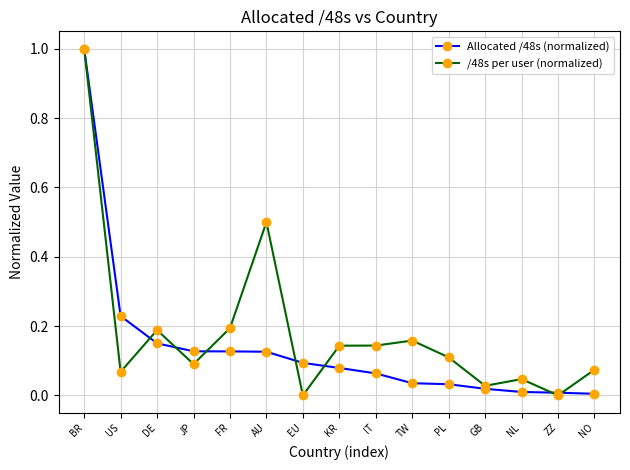

What is the total value across all series at AU?

0.6